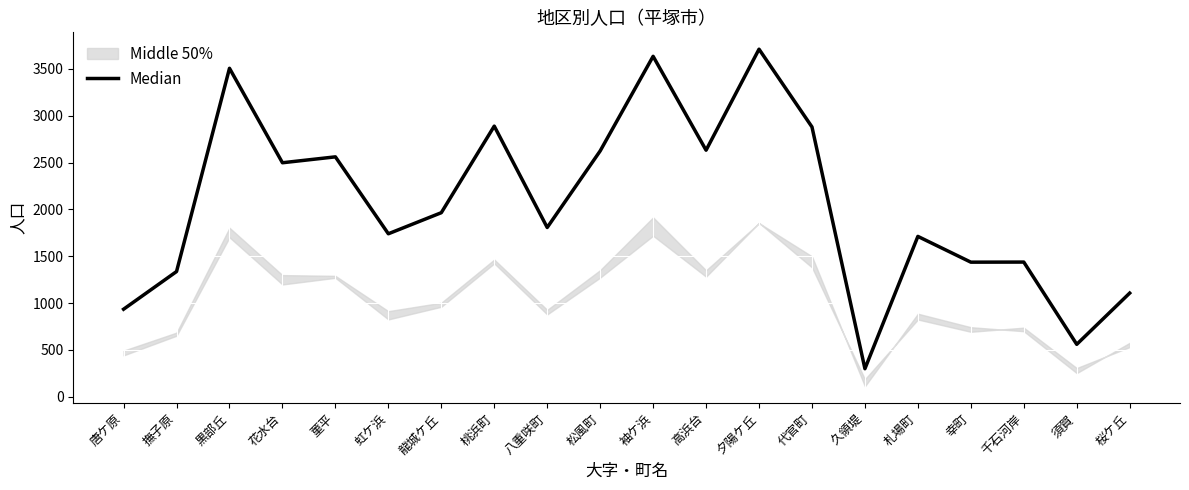

Reading left to right, what are all the values shown in this chart?

935	1337	3506	2498	2561	1740	1965	2889	1807	2624	3634	2632	3710	2880	300	1712	1437	1438	560	1107